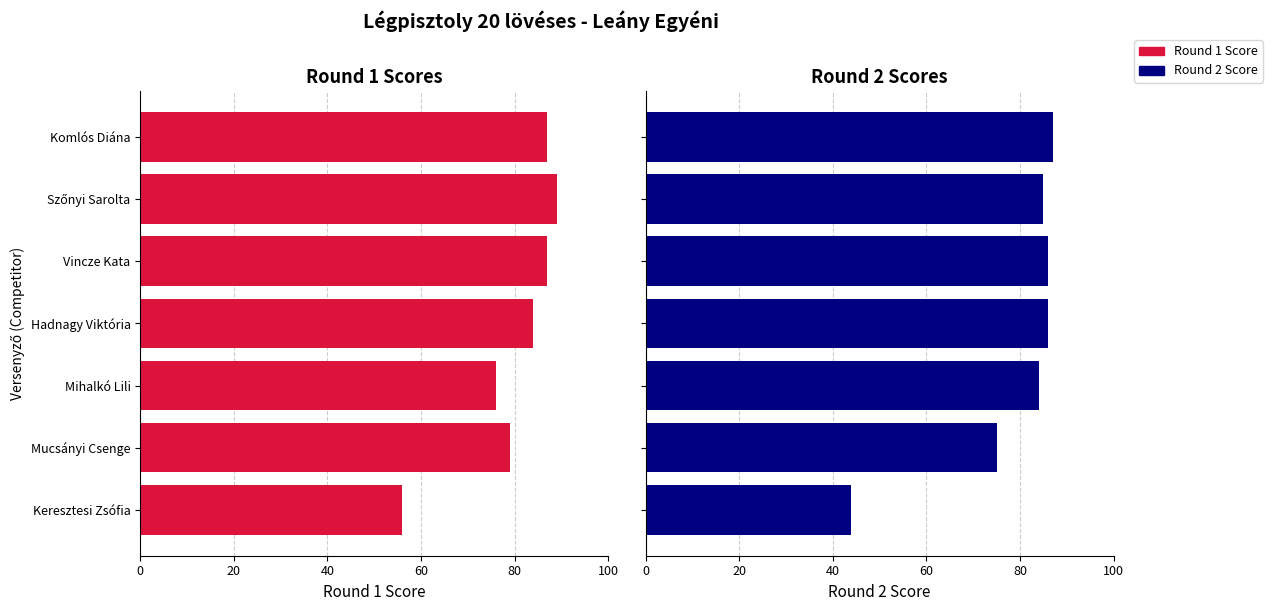

How many groups of bars are there?

7